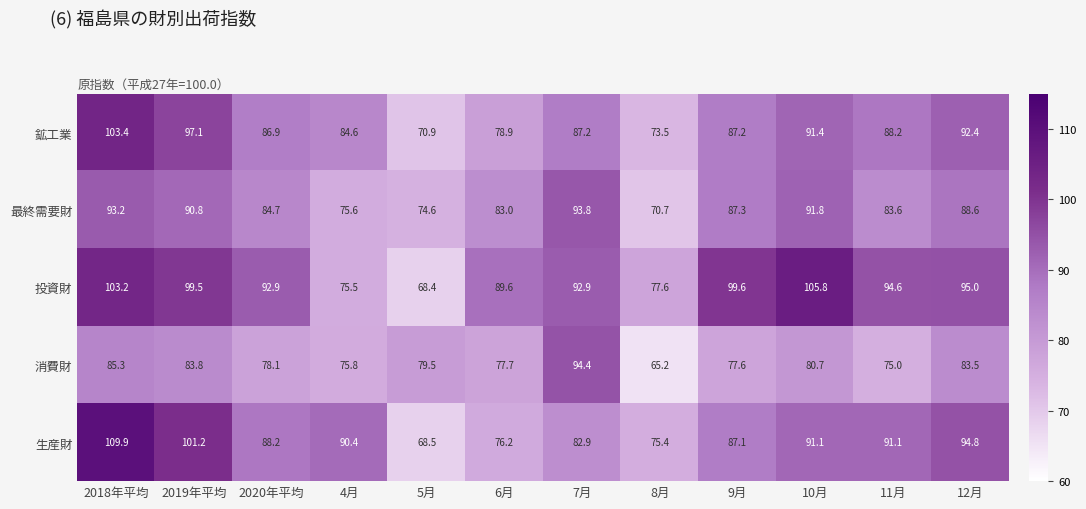

What is the greatest value displayed?

109.9